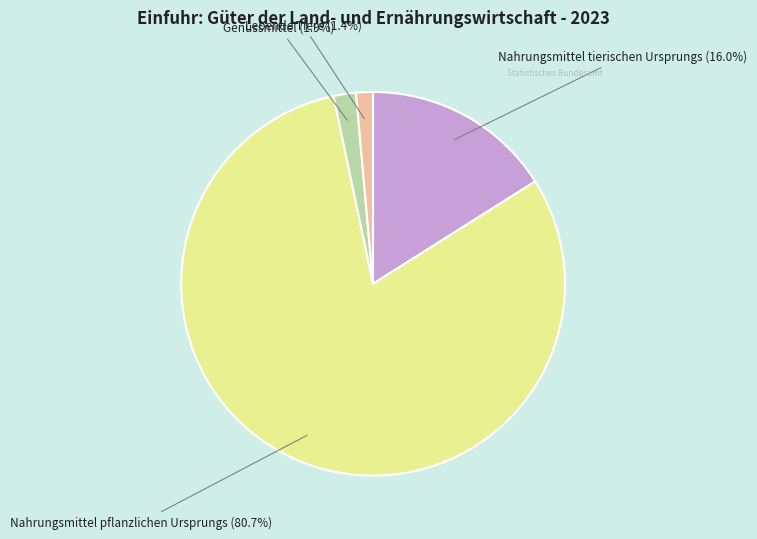

How many slices are in this pie chart?

4